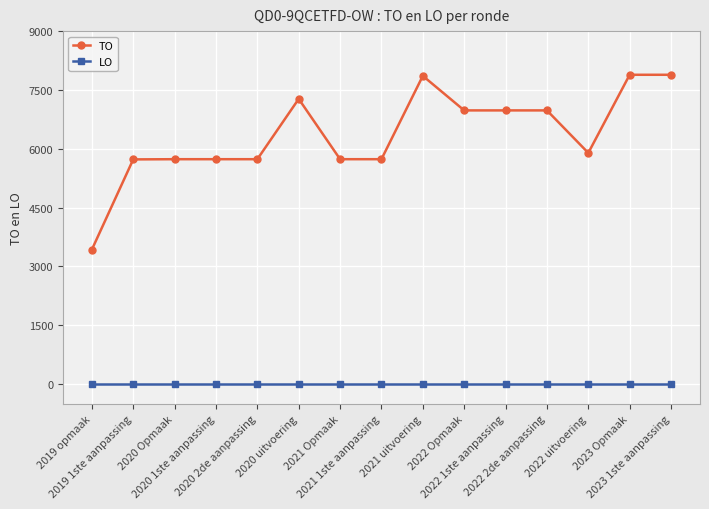

True or false: TO and LO cross at least once.

False